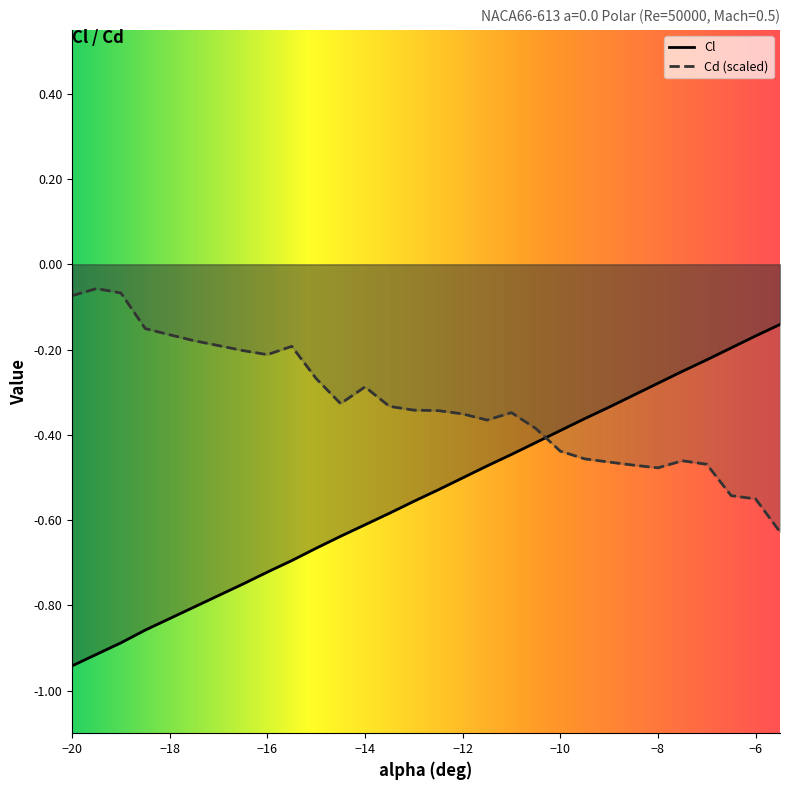

Reading left to right, what are all the values shown in this chart?

Cl: -0.9	-0.9	-0.9	-0.9	-0.8	-0.8	-0.8	-0.8	-0.7	-0.7	-0.7	-0.6	-0.6	-0.6	-0.6	-0.5	-0.5	-0.5	-0.4	-0.4	-0.4	-0.4	-0.3	-0.3	-0.3	-0.3	-0.2	-0.2	-0.2	-0.1
Cd: -0.1	-0.1	-0.1	-0.2	-0.2	-0.2	-0.2	-0.2	-0.2	-0.2	-0.3	-0.3	-0.3	-0.3	-0.3	-0.3	-0.4	-0.4	-0.3	-0.4	-0.4	-0.5	-0.5	-0.5	-0.5	-0.5	-0.5	-0.5	-0.6	-0.6